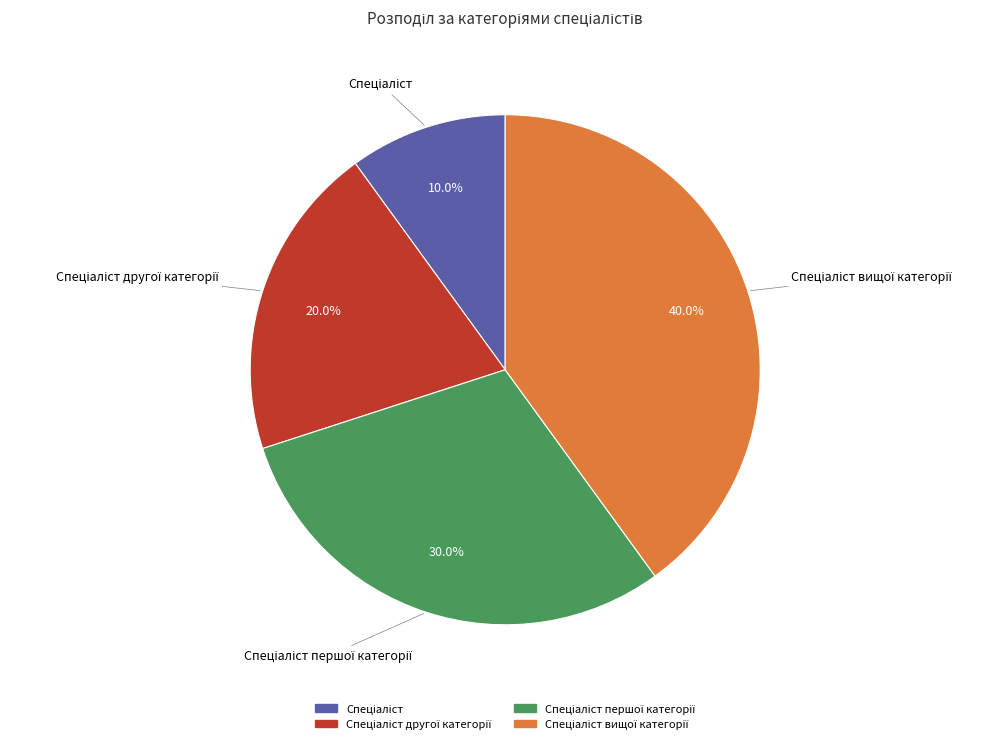

Does any single category account for the majority?

No